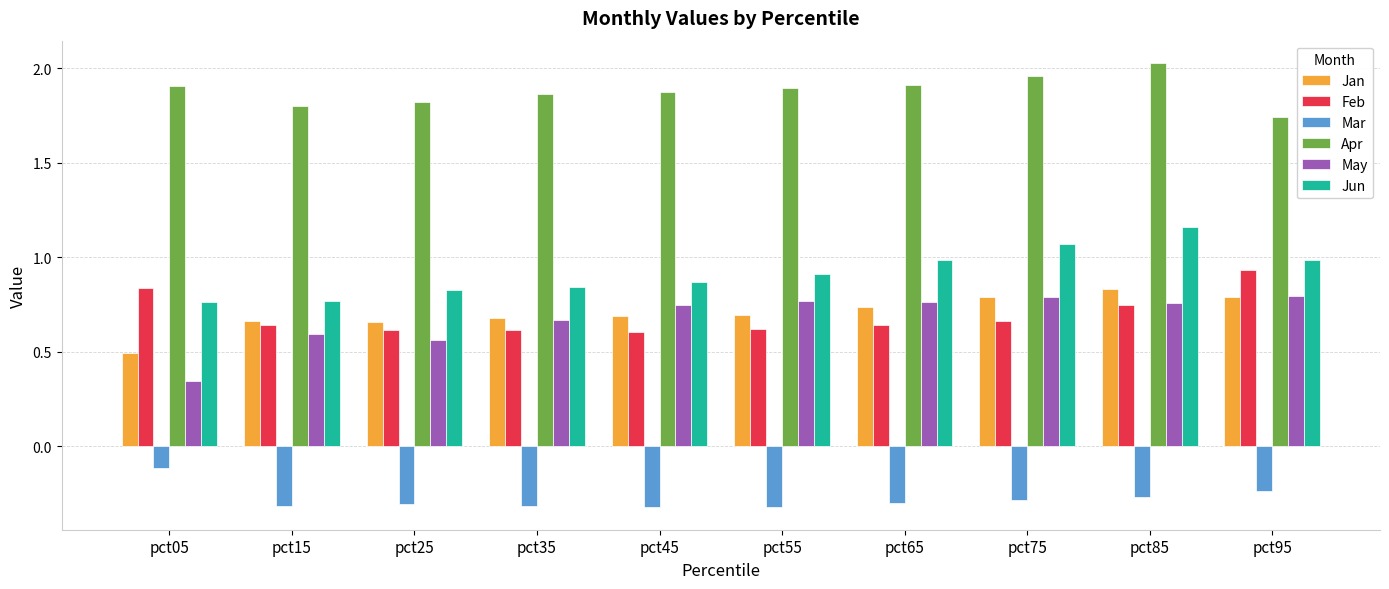

True or false: Mar has a value of -0.0 at pct95.

False